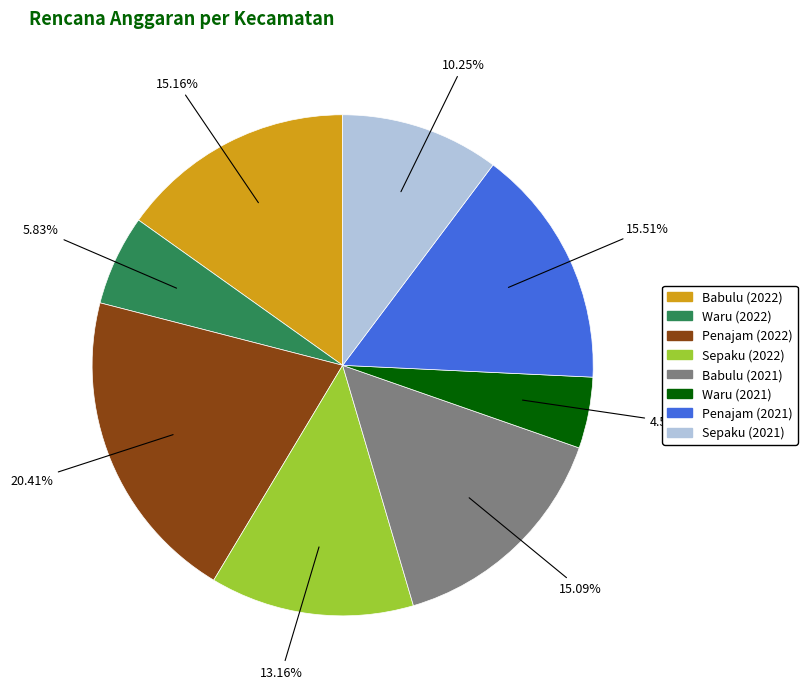

To the nearest percent, what percentage of the pie is Penajam (2021)?

16%